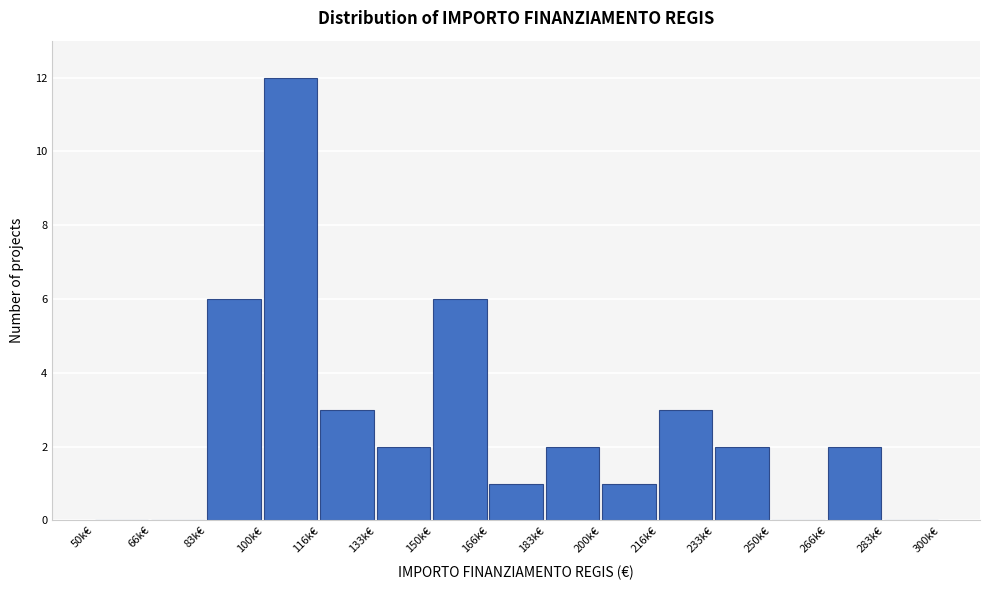

Reading right to left, transcribe all the data shown in this chart.

283k€=0	266k€=2	250k€=0	233k€=2	216k€=3	200k€=1	183k€=2	166k€=1	150k€=6	133k€=2	116k€=3	100k€=12	83k€=6	66k€=0	50k€=0